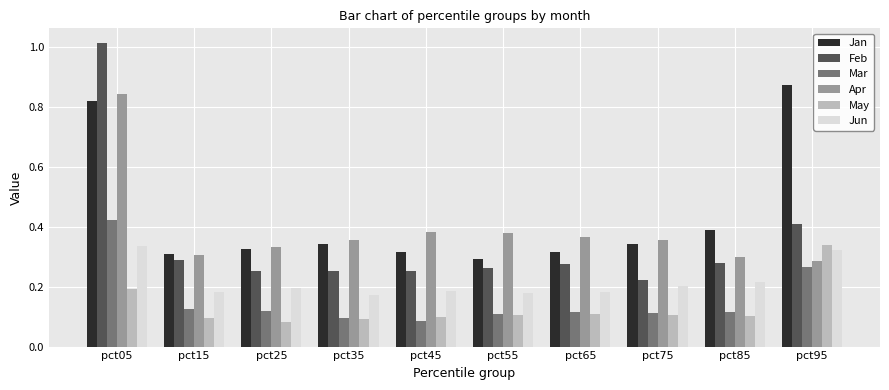

Is it true that Jun equals 0.2 at pct45?

True